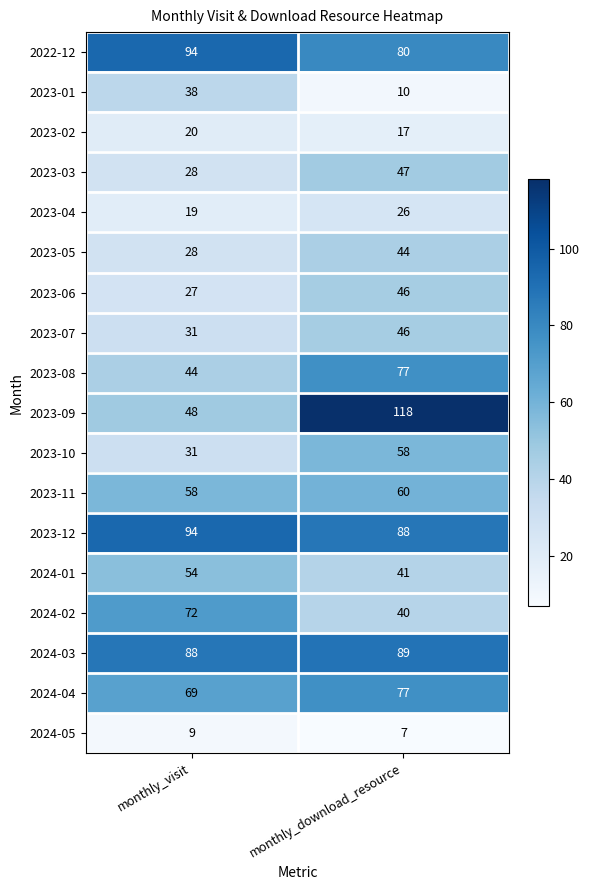

The 2023-10 series shows 43 at monthly_visit. True or false?

False